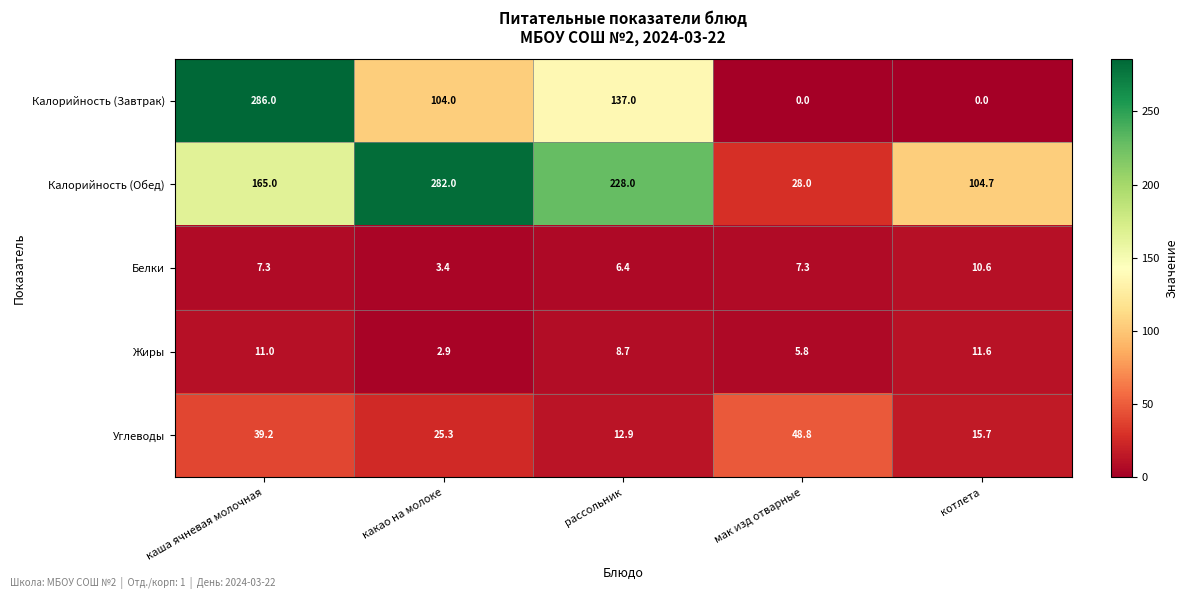

What is the sum of all Калорийность (Обед) values?

807.7